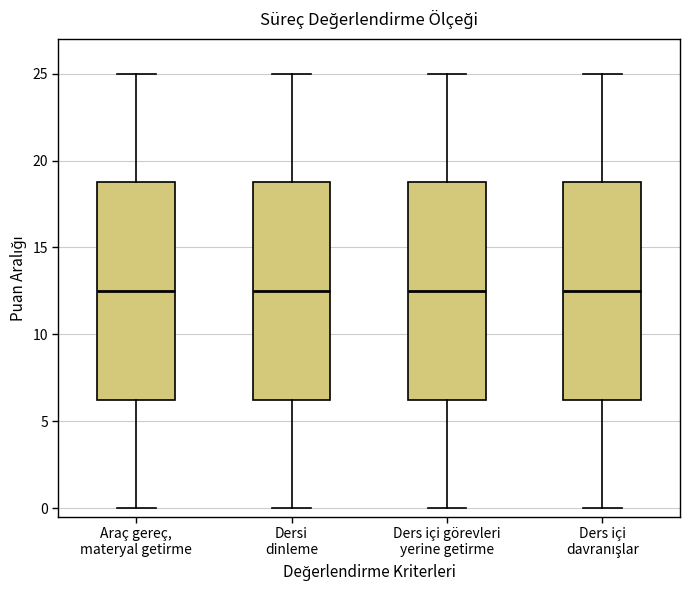

Reading left to right, transcribe this box plot: for each box, give where its median line is, the range the box spans, and where its two whiskers end, as read against the y-axis. The values are not printed on the chart, so give them approximately, as read against the axis.

Araç gereç, materyal getirme: median 12.5, box 6.5 to 19.0, whiskers 0.0 to 25.0
Dersi dinleme: median 12.5, box 6.5 to 19.0, whiskers 0.0 to 25.0
Ders içi görevleri yerine getirme: median 12.5, box 6.5 to 19.0, whiskers 0.0 to 25.0
Ders içi davranışlar: median 12.5, box 6.5 to 19.0, whiskers 0.0 to 25.0